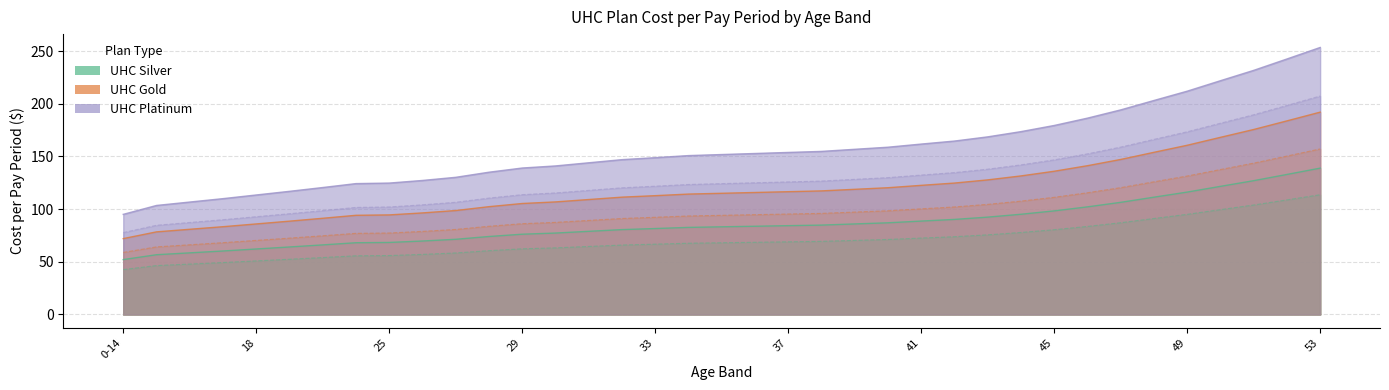

List the labels in order of UHC Gold - Employer Cost value, smallest first.

0-14, 15, 16, 17, 18, 19, 20, 21-24, 25, 26, 27, 28, 29, 30, 31, 32, 33, 34, 35, 36, 37, 38, 39, 40, 41, 42, 43, 44, 45, 46, 47, 48, 49, 50, 51, 52, 53